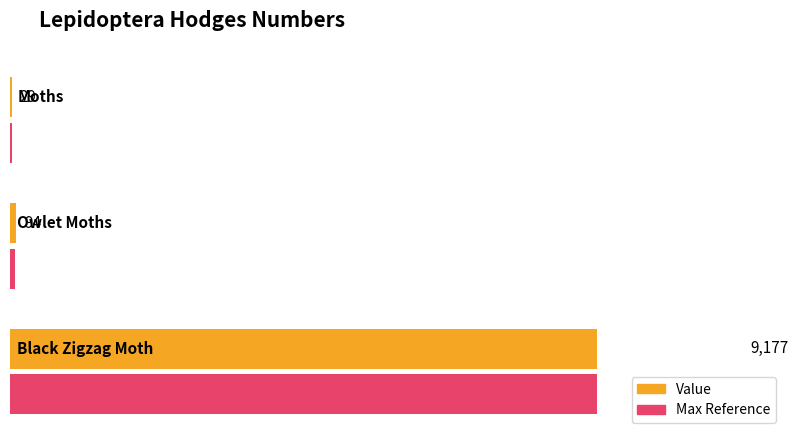

What value does the data have at Moths?

29.0